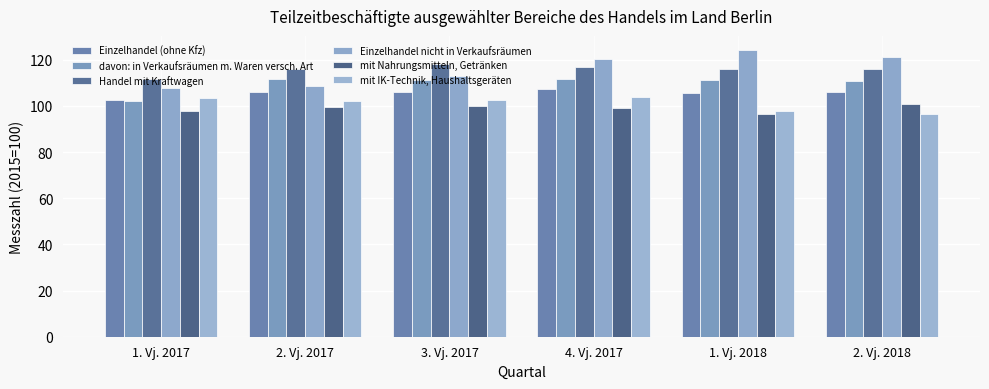

Which series has the largest range (max minus min)?

Einzelhandel nicht in Verkaufsräumen